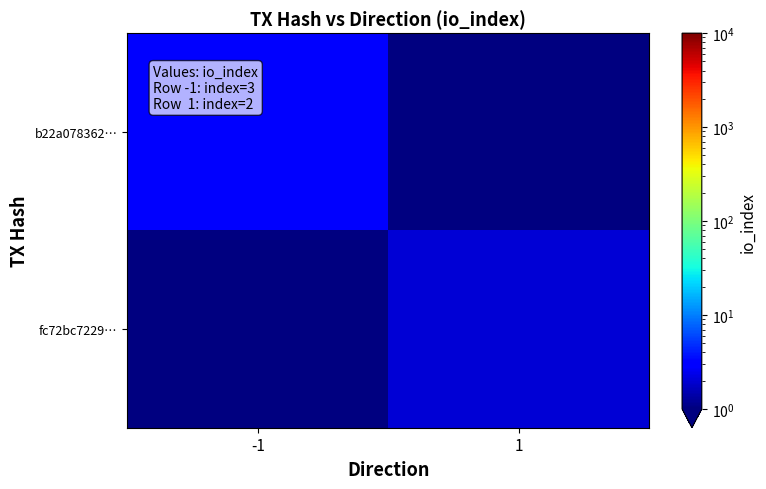

Rank the series by their average value, from lowest to highest.

fc72bc7229…, b22a078362…